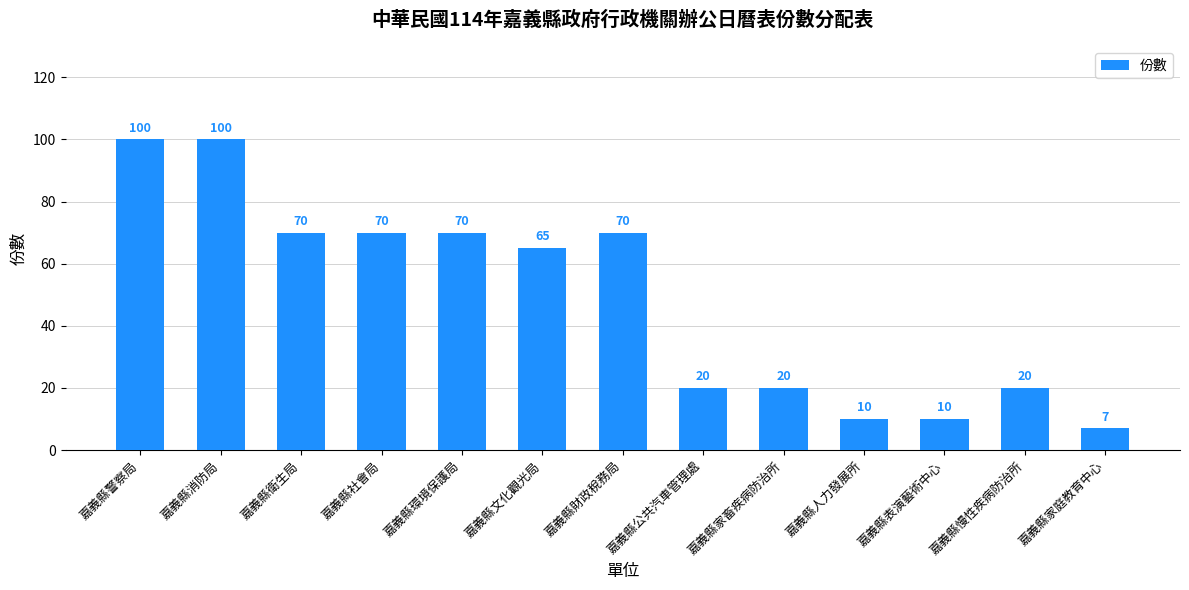

What is the smallest value displayed?

7